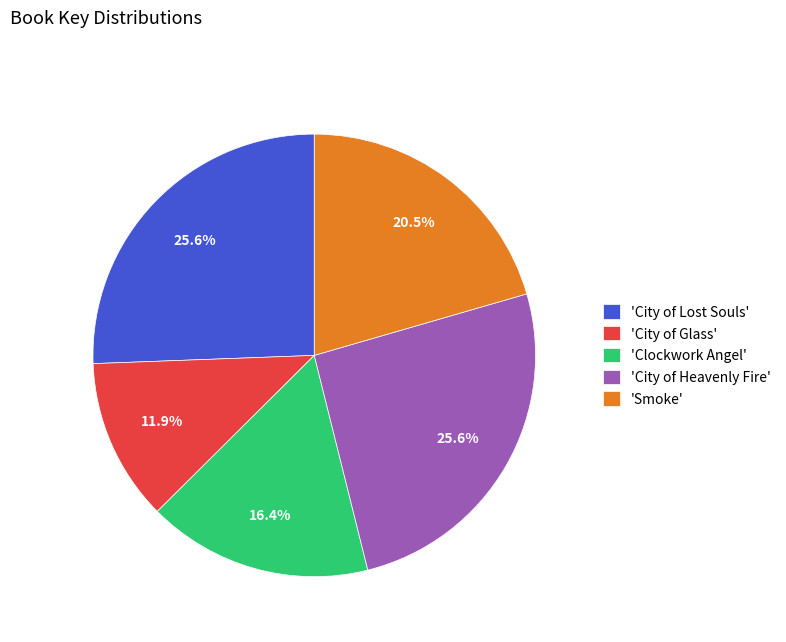

Does 'City of Glass' account for over 50% of the chart?

No